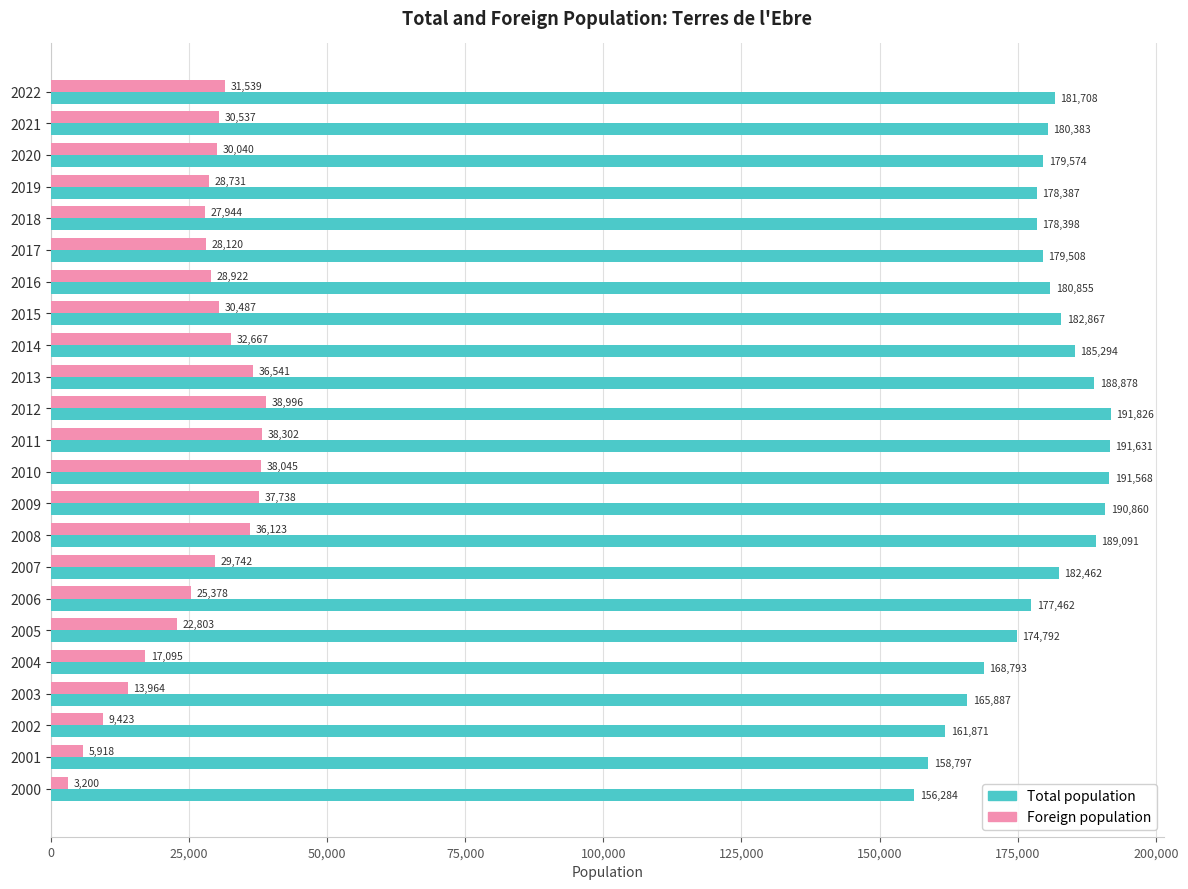

What is the sum of all Foreign population values?

622255